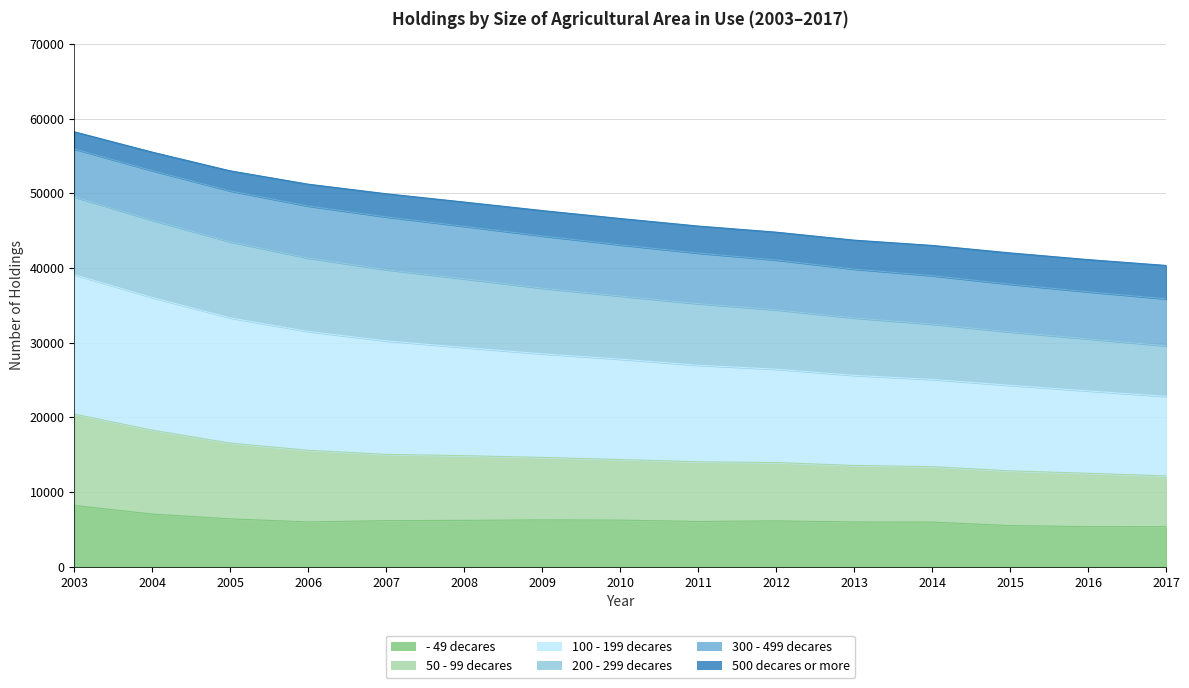

At which category is the sum across all series the highest?

2003